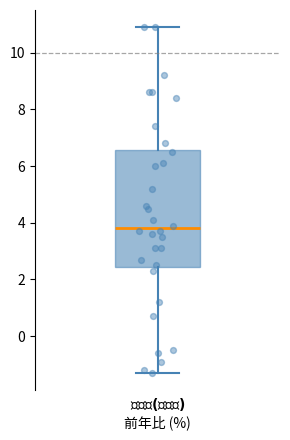

Transcribe this box plot: give where the median line is, the range the box spans, and where the two whiskers end, as read against the y-axis. The values are not printed on the chart, so give them approximately, as read against the axis.

median 3.8, box 2.4 to 6.6, whiskers -1.2 to 11.0